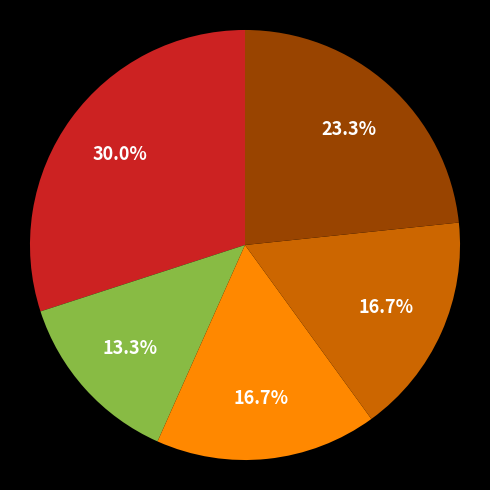

How many slices are in this pie chart?

5